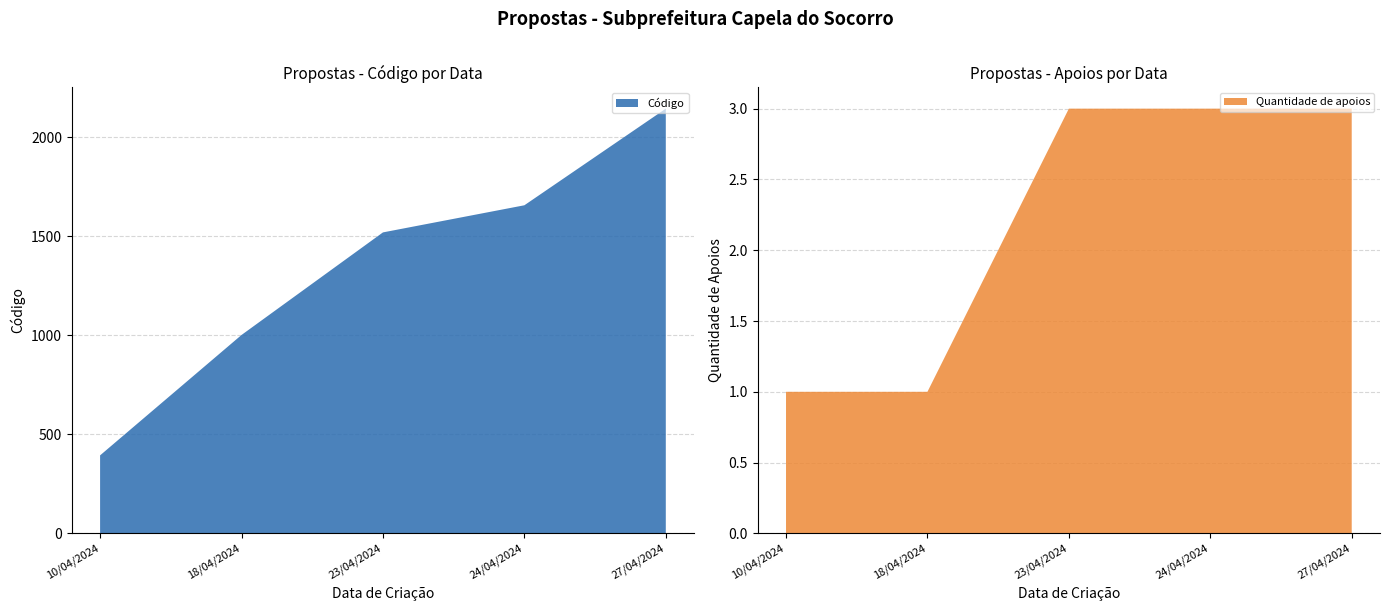

Reading left to right, extract all data points from this chart.

Código: 394	1002	1520	1657	2145
Quantidade de apoios: 1	1	3	3	3